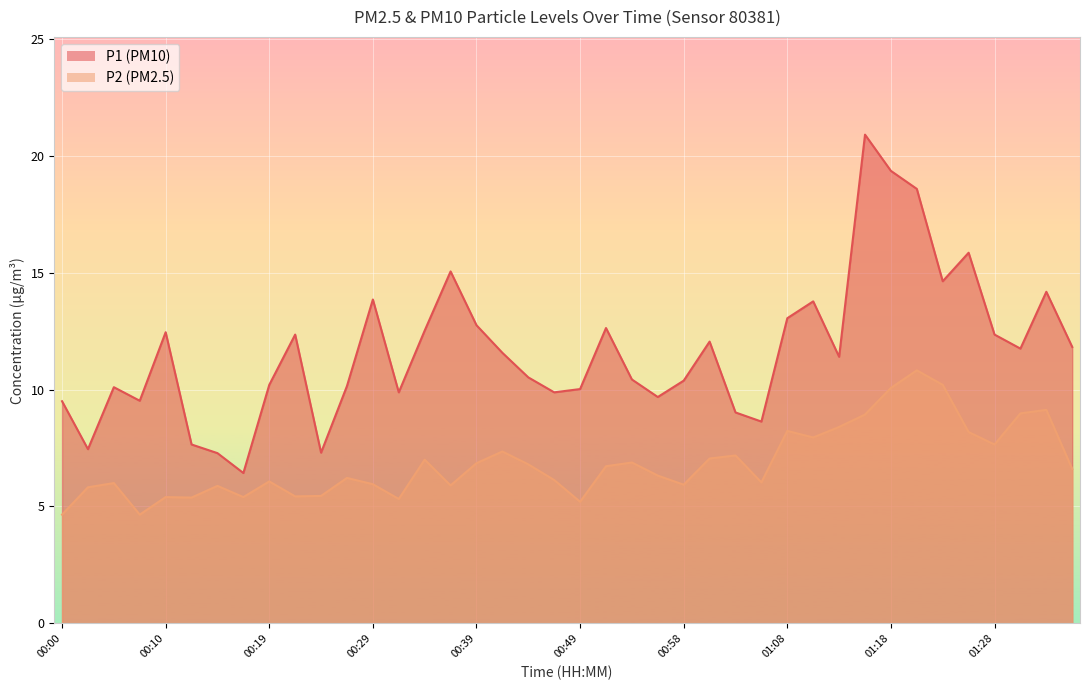

Does the chart display data point markers on the line(s)?

No